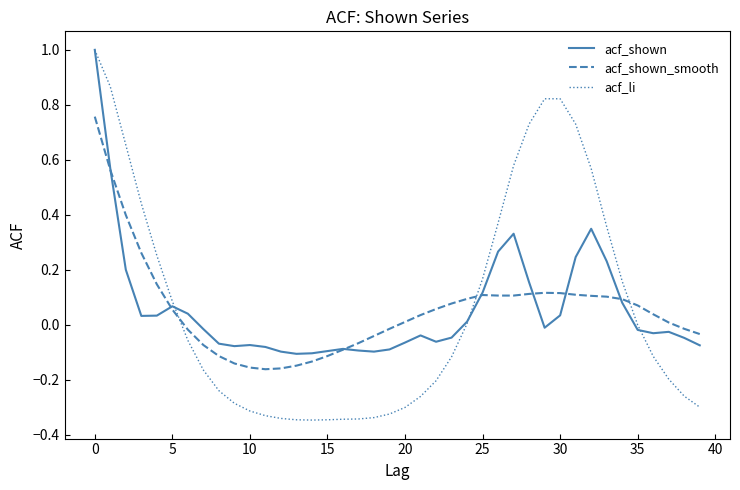

What is the greatest value displayed?

1.0